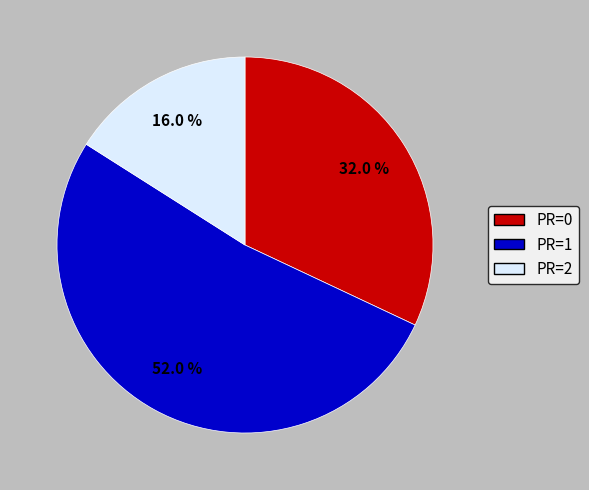

Is there any slice that represents more than half of the pie?

Yes